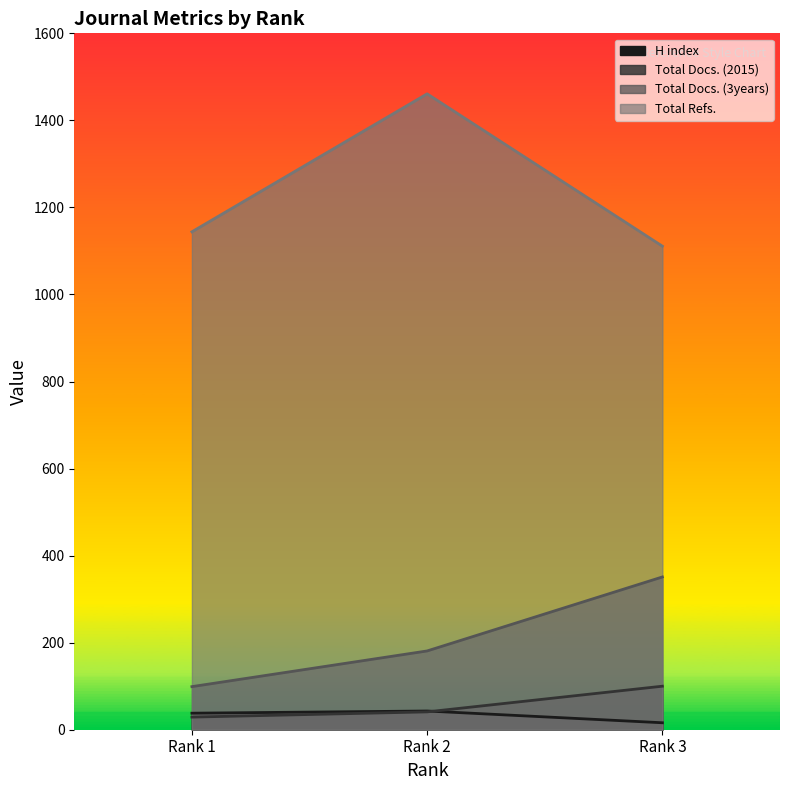

Between Rank 1 and Rank 3, which series saw the biggest shift?

Total Docs. (3years)